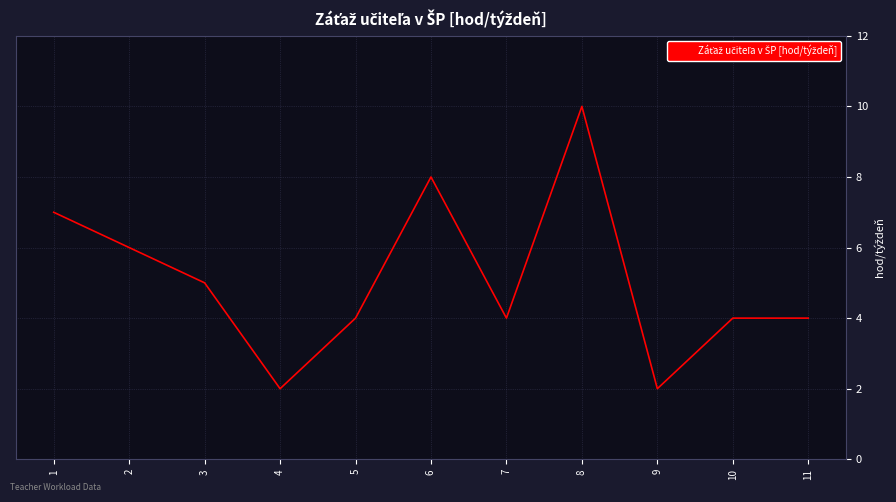

What is the difference between the maximum and minimum values?

8